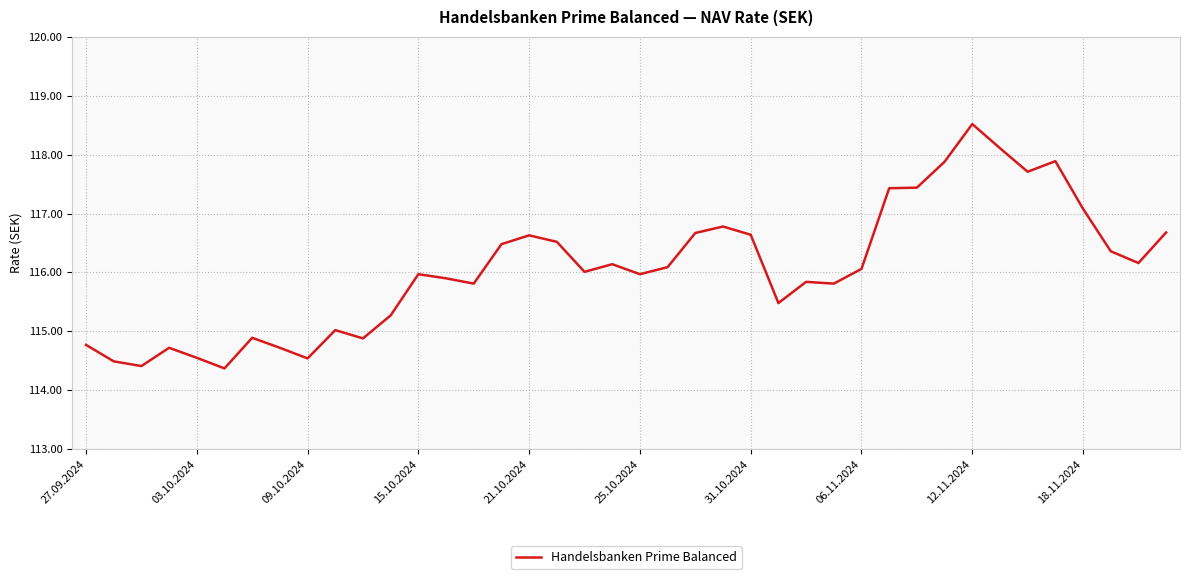

What is the maximum value shown in the chart?

118.5